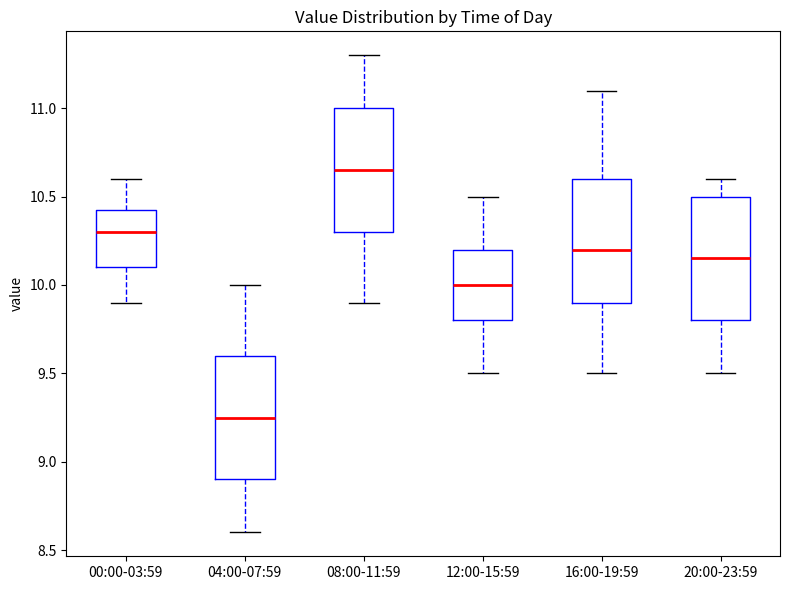

Which box's median line is the highest?

08:00-11:59